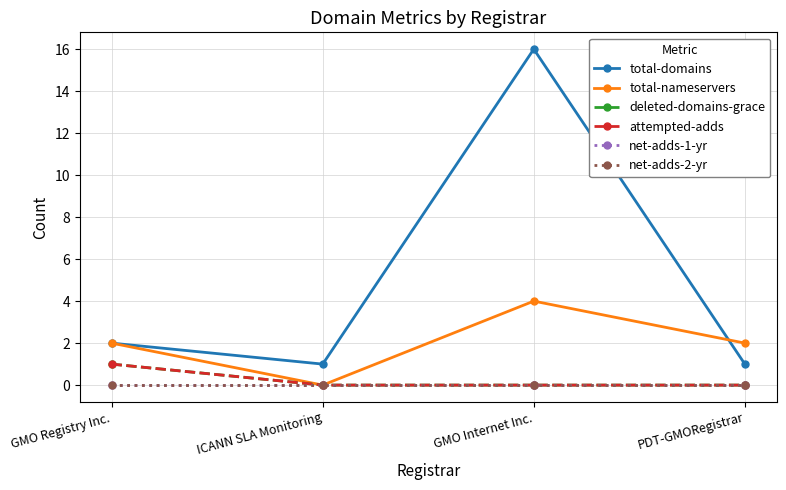

Which series has the largest total across all categories?

total-domains